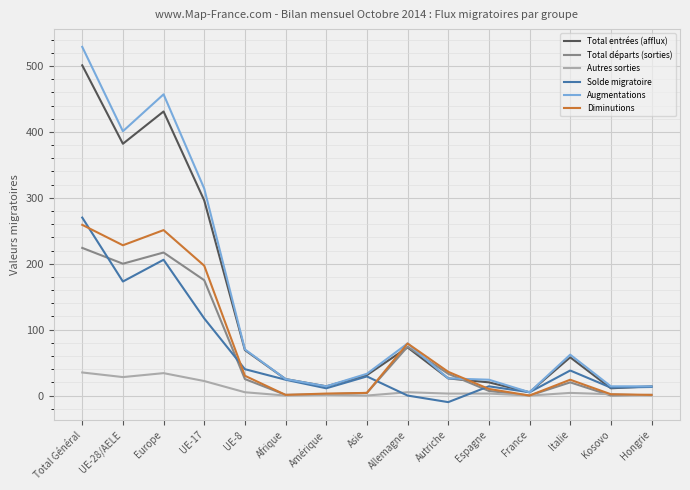

What position from the right is UE-17?

12